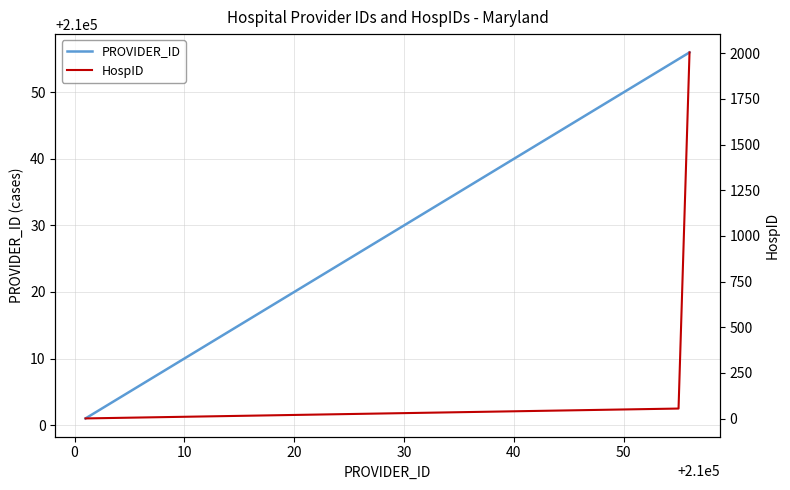

What is the maximum value for PROVIDER_ID?

210056